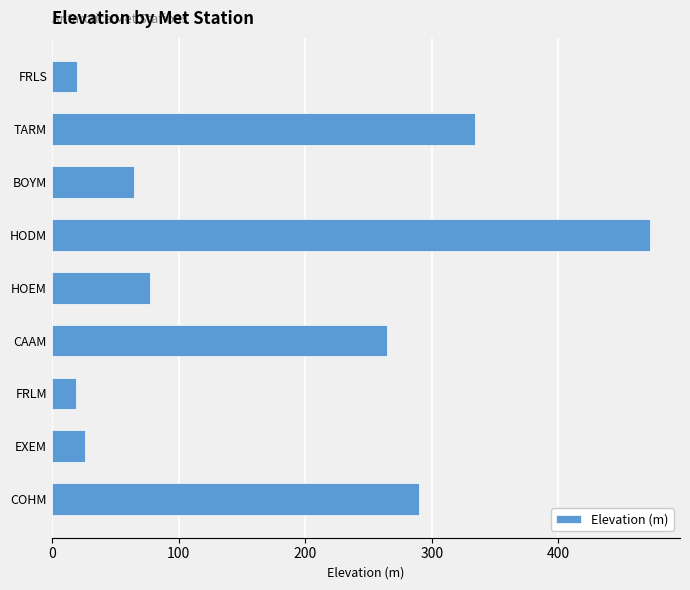

What is the average value?

174.2